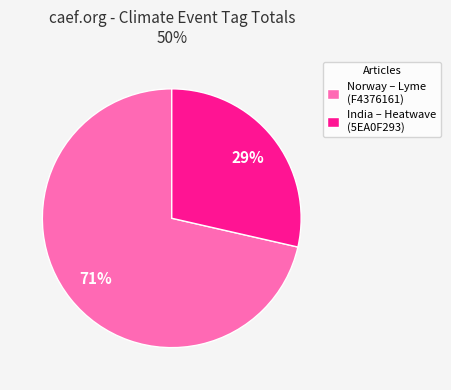

Between Norway – Lyme (F4376161) and India – Heatwave (5EA0F293), which is larger?

Norway – Lyme (F4376161)